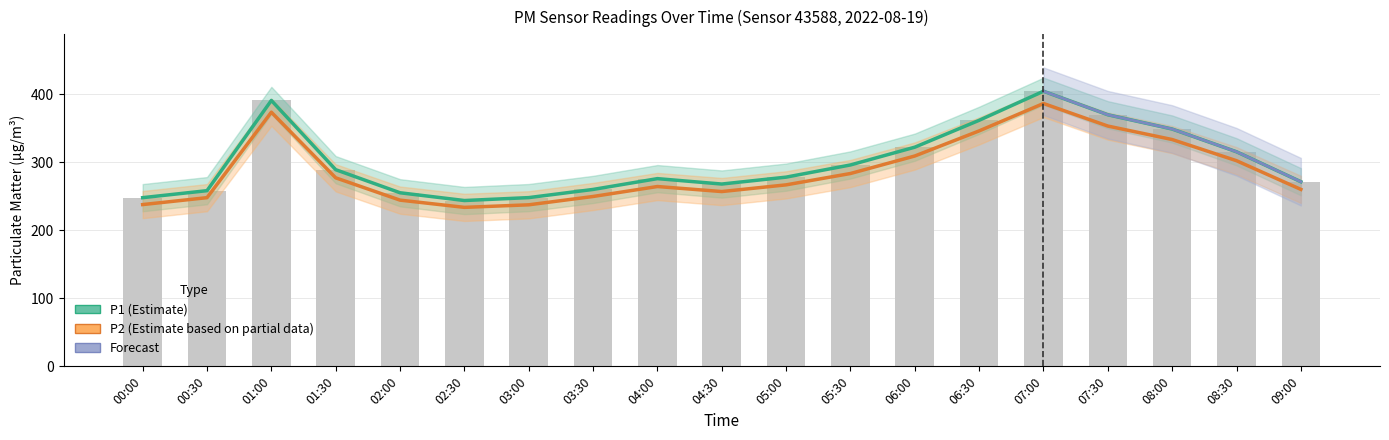

Which series has the largest range (max minus min)?

P1